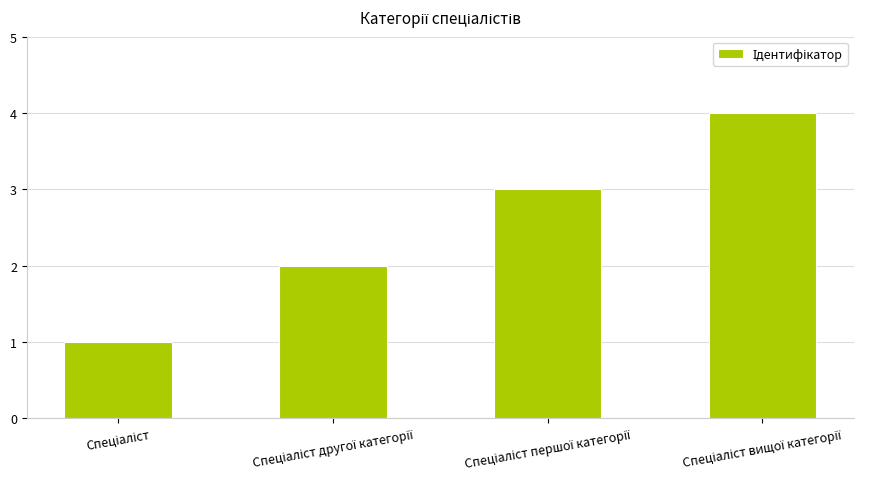

What is the difference between the maximum and minimum values?

3